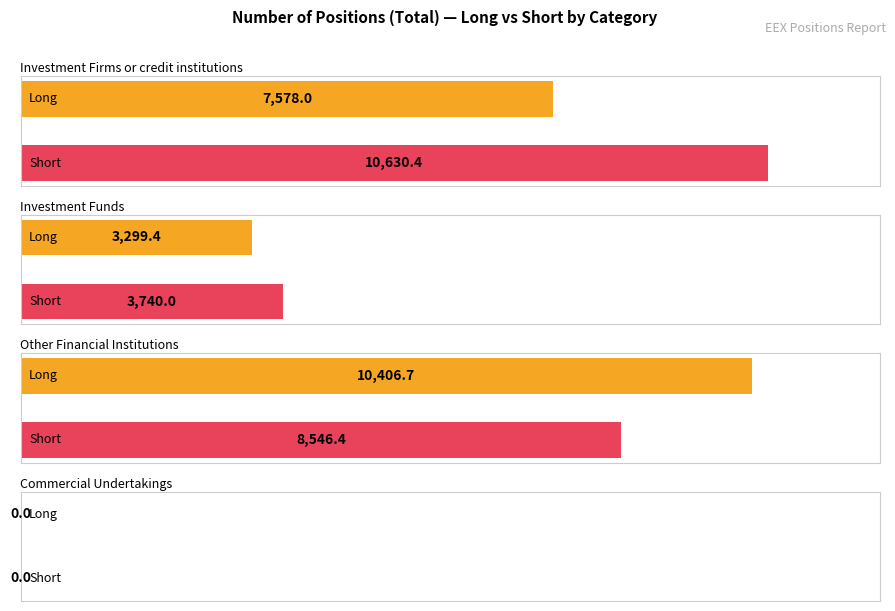

What is the approximate value of Long at Investment Funds?

3299.4